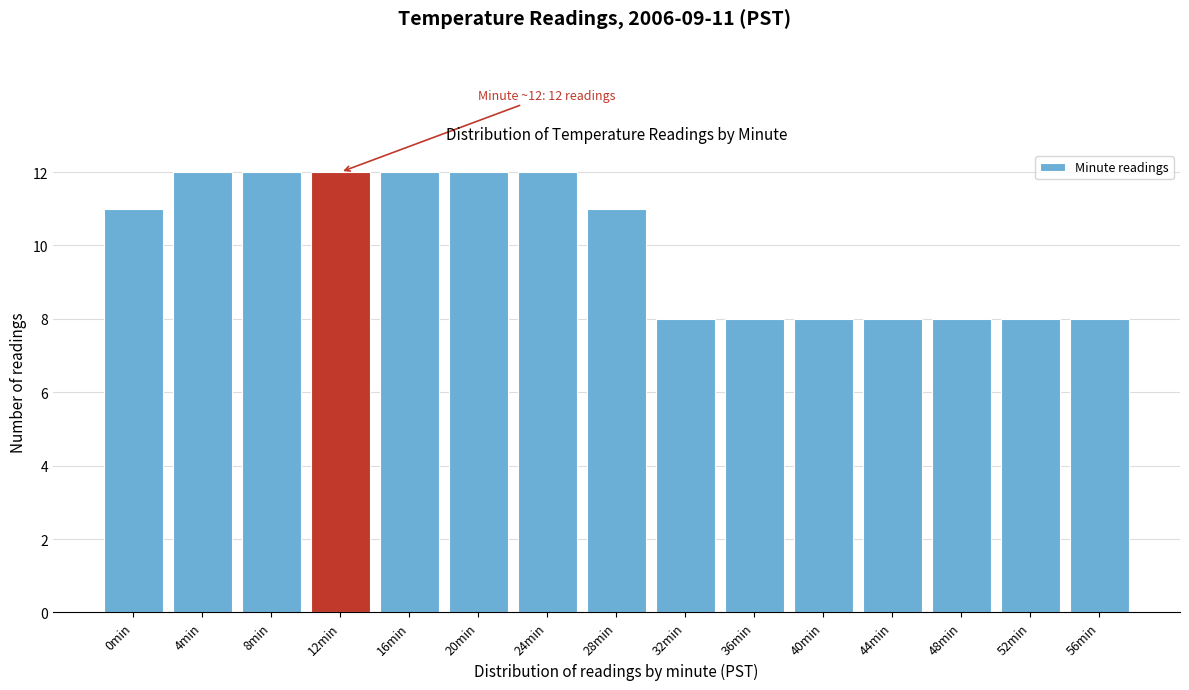

Reading left to right, extract all data points from this chart.

11	12	12	12	12	12	12	11	8	8	8	8	8	8	8